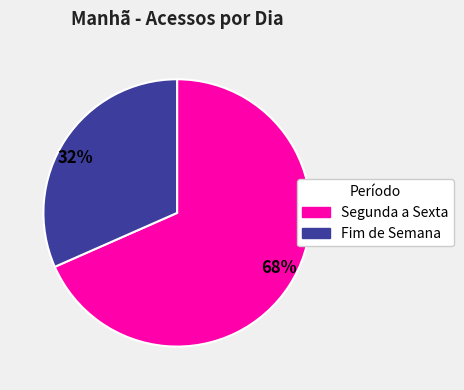

What is the ratio of the value at 32% to the value at 68%?

0.5